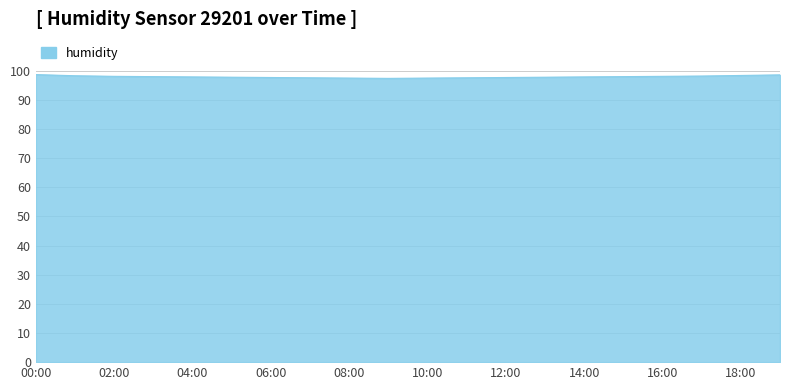

What is the minimum value shown in the chart?

97.4